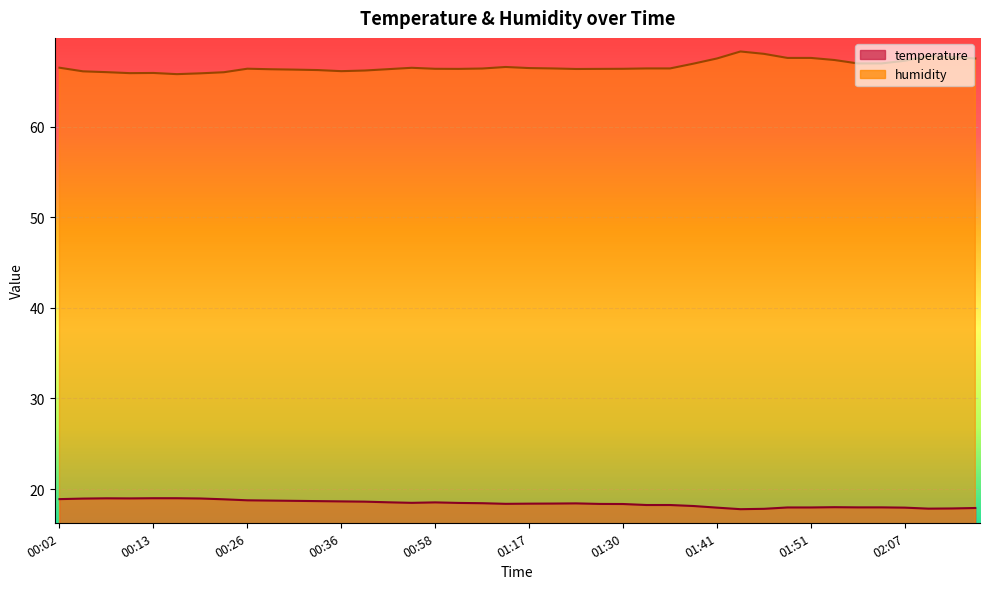

Reading left to right, what are all the values shown in this chart?

temperature: 00:02=18.9	00:05=18.9	00:07=19.0	00:10=19.0	00:13=19.0	00:18=19.0	00:21=19.0	00:24=18.9	00:26=18.8	00:29=18.7	00:31=18.7	00:34=18.7	00:36=18.6	00:39=18.6	00:44=18.5	00:50=18.5	00:58=18.5	01:03=18.5	01:06=18.4	01:09=18.4	01:17=18.4	01:20=18.4	01:23=18.4	01:28=18.4	01:30=18.4	01:33=18.2	01:36=18.2	01:38=18.1	01:41=17.9	01:43=17.8	01:46=17.8	01:48=18.0	01:51=18.0	01:53=18.0	01:59=18.0	02:01=18.0	02:07=17.9	02:09=17.8	02:12=17.9	02:14=17.9
humidity: 00:02=66.5	00:05=66.1	00:07=66.0	00:10=65.9	00:13=65.9	00:18=65.8	00:21=65.9	00:24=66.0	00:26=66.4	00:29=66.3	00:31=66.3	00:34=66.2	00:36=66.1	00:39=66.2	00:44=66.3	00:50=66.5	00:58=66.4	01:03=66.4	01:06=66.4	01:09=66.6	01:17=66.5	01:20=66.4	01:23=66.3	01:28=66.4	01:30=66.4	01:33=66.4	01:36=66.4	01:38=66.9	01:41=67.5	01:43=68.3	01:46=68.0	01:48=67.6	01:51=67.6	01:53=67.3	01:59=67.0	02:01=67.0	02:07=67.3	02:09=67.8	02:12=67.7	02:14=67.5